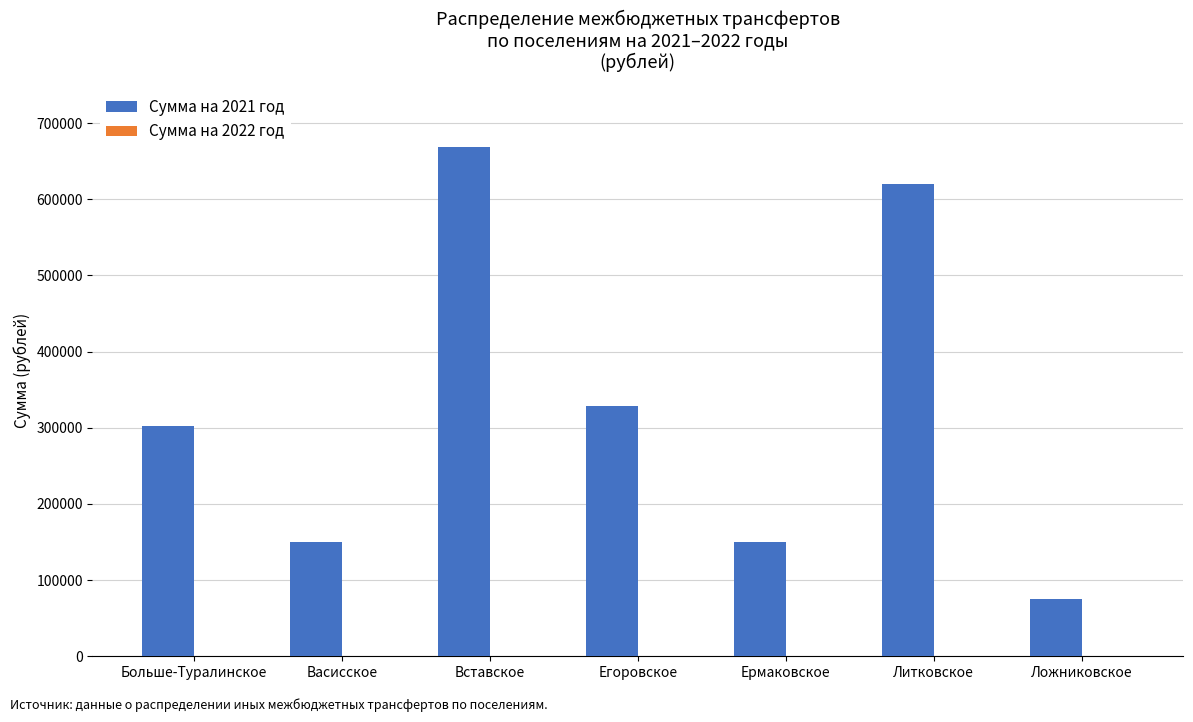

Is it true that the value at Васисское is 150000.0?

True